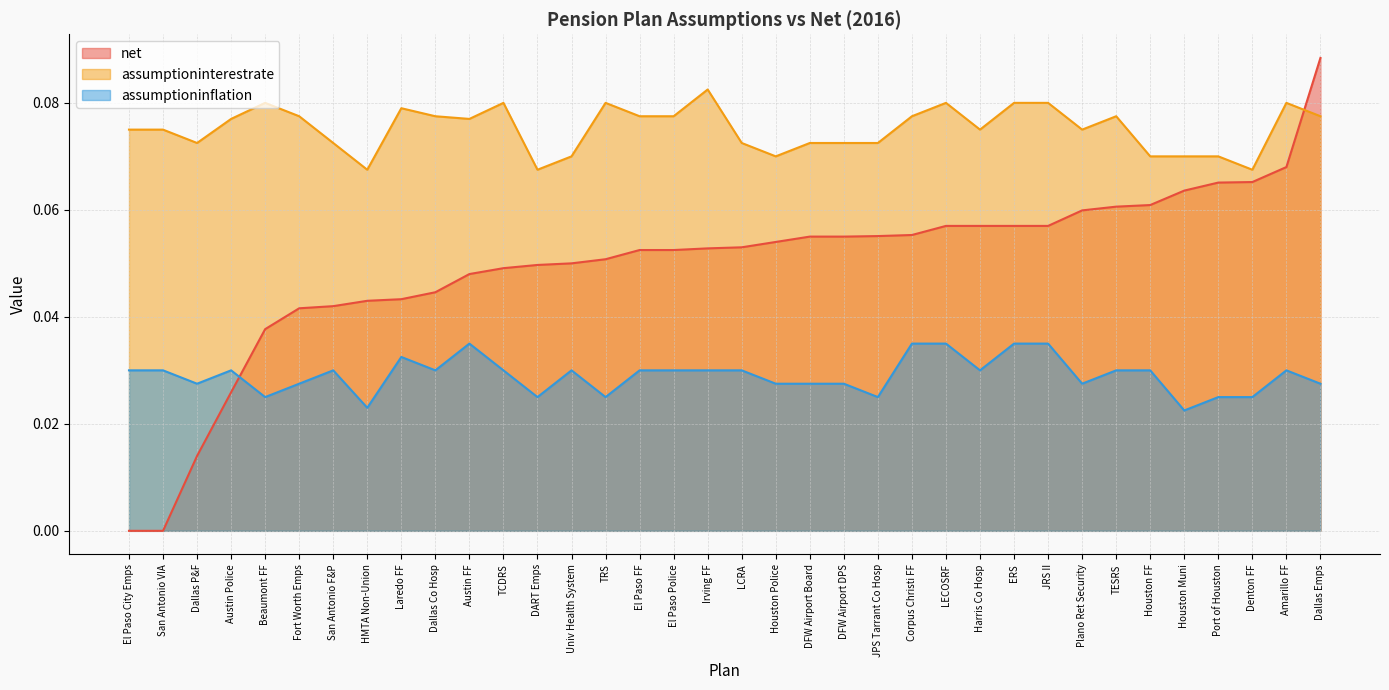

True or false: assumptioninterestrate and assumptioninflation intersect in this chart.

False